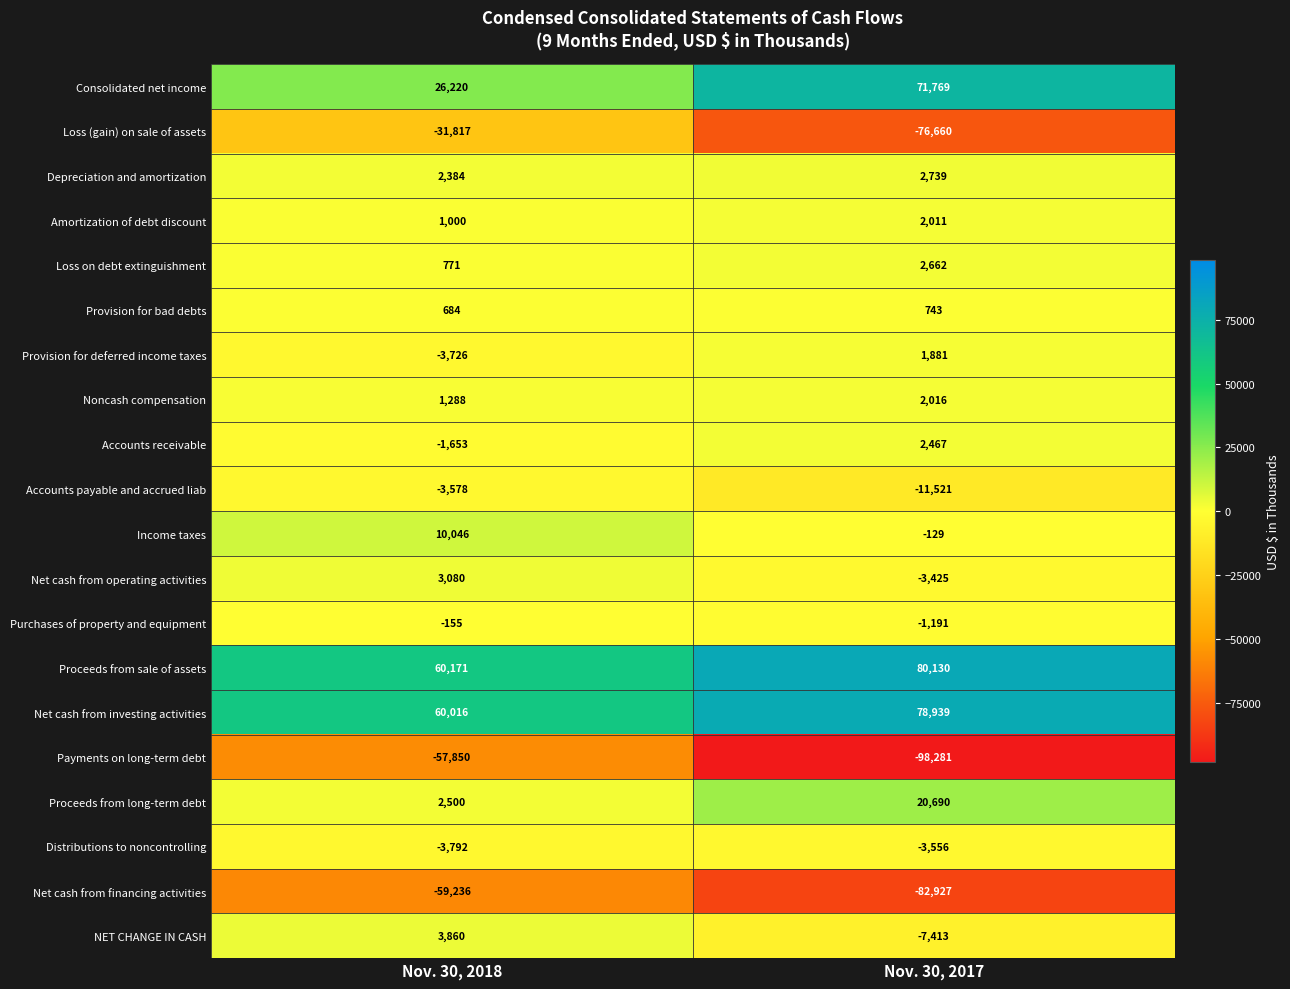

Is it true that Amortization of debt discount equals 502 at Nov. 30, 2018?

False